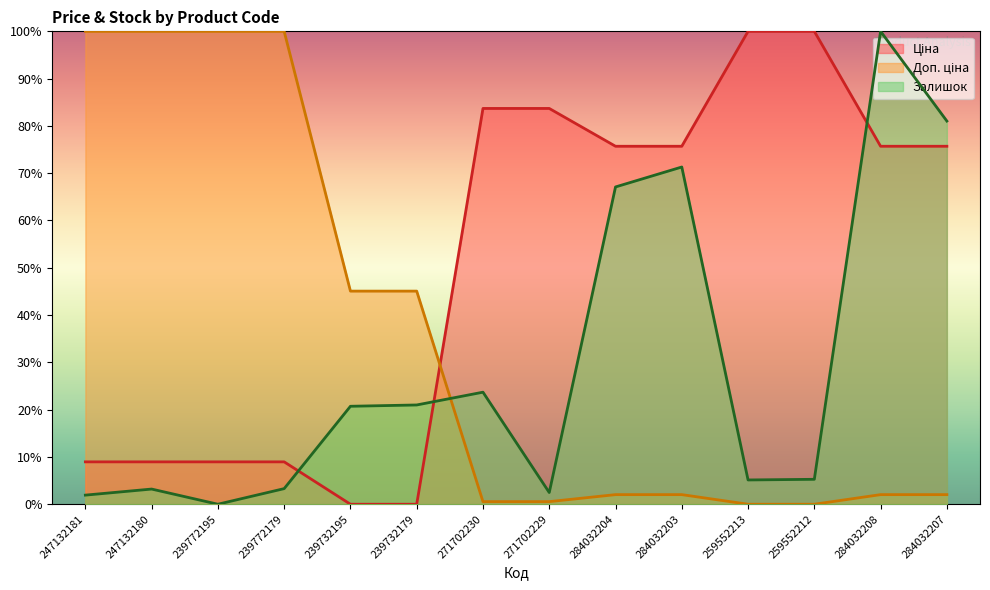

How many lines are shown in the chart?

3